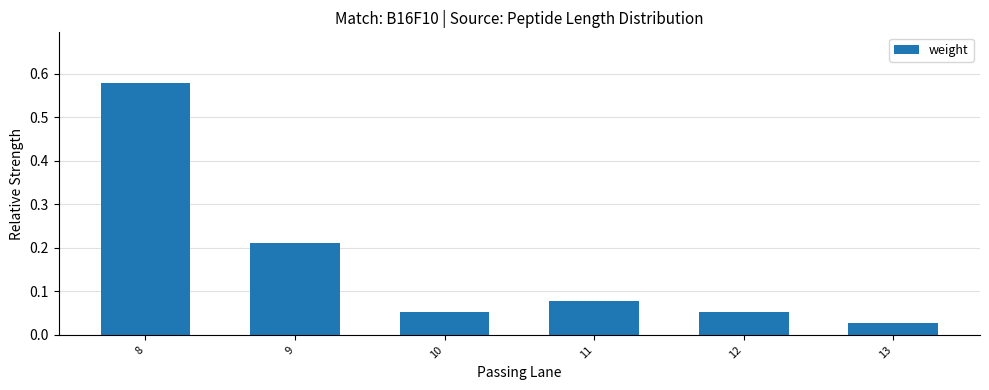

The chart shows a value of 0.3 at 8. True or false?

False